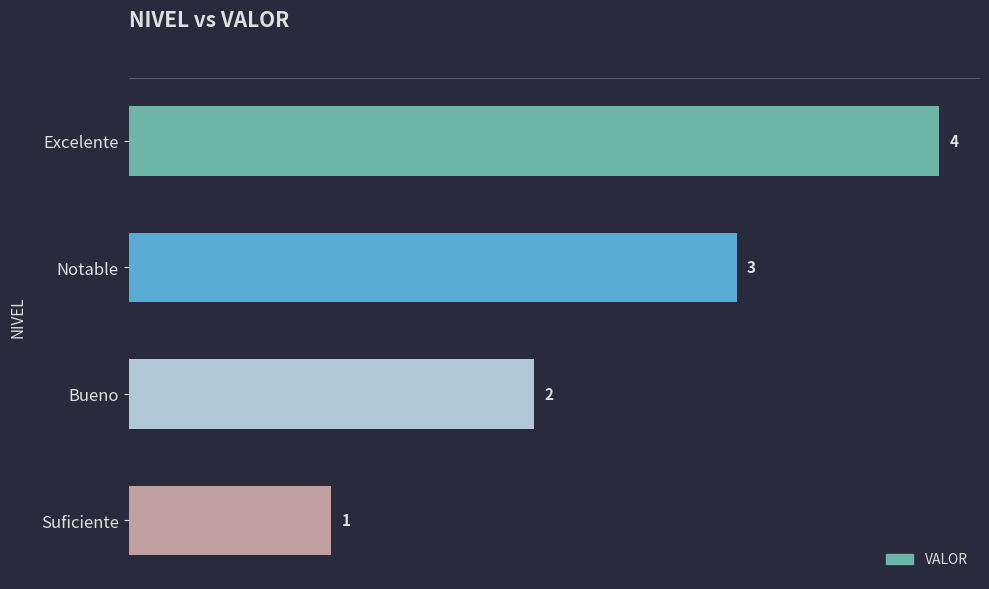

What is the value of the 2nd bar from the top?

3